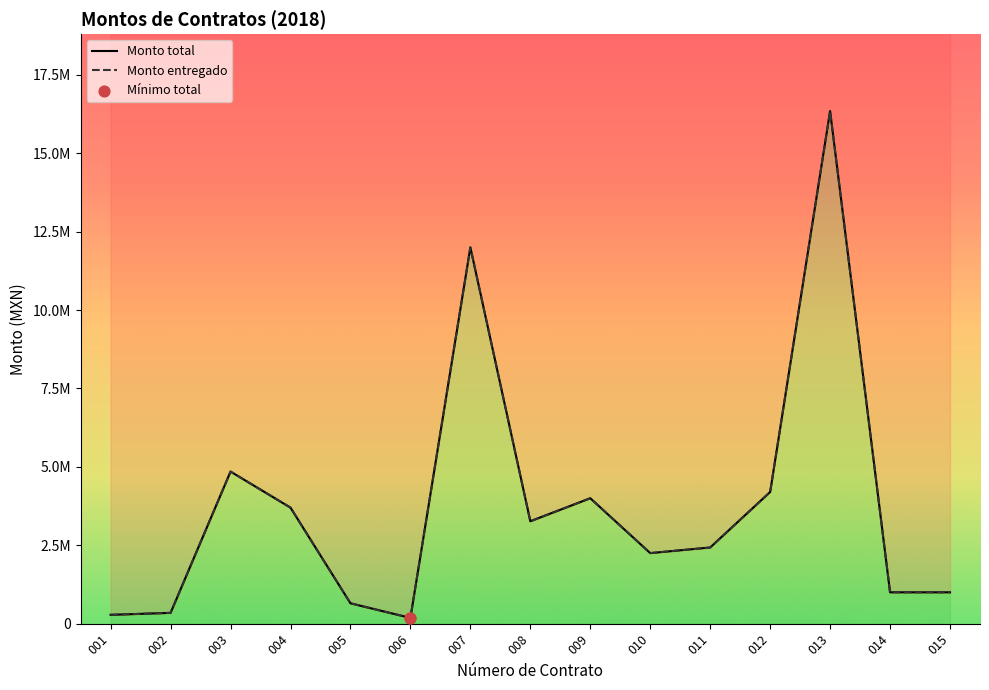

Which series has the largest Y range (max minus min)?

Monto total